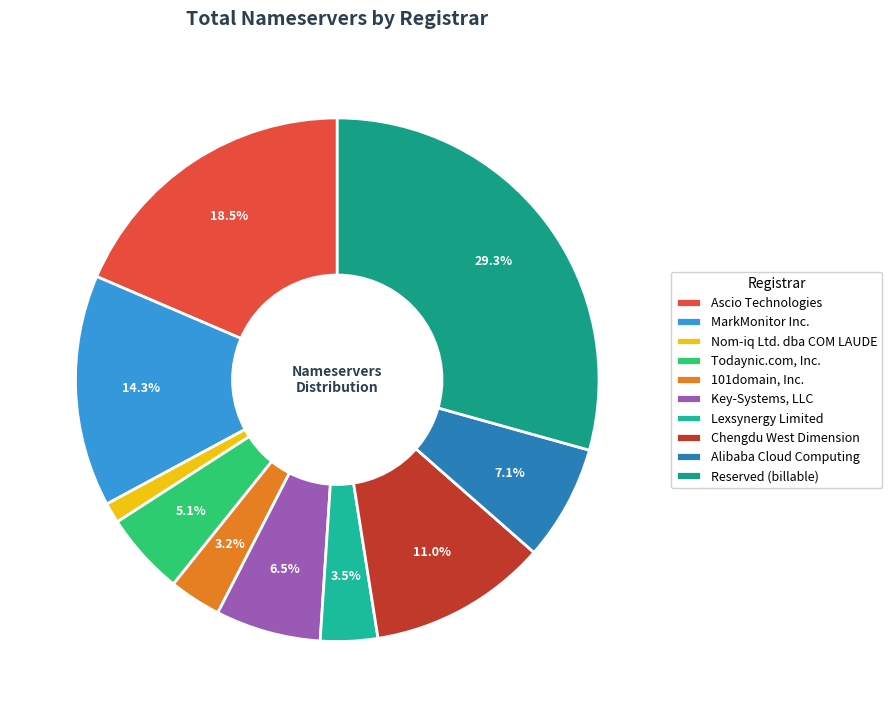

Is there any slice that represents more than half of the pie?

No